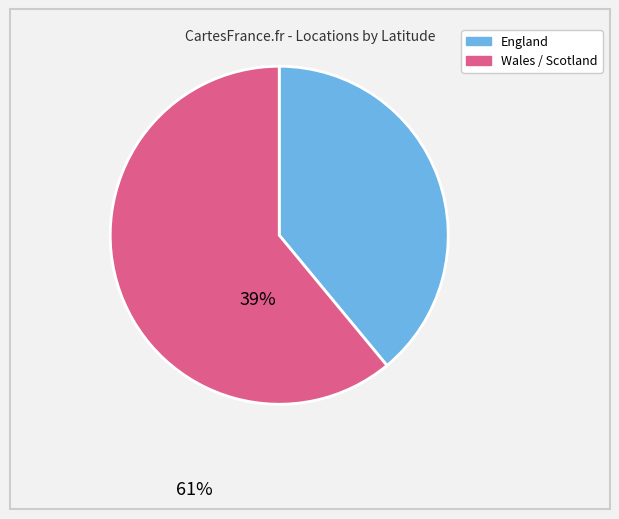

Does any single category account for the majority?

Yes